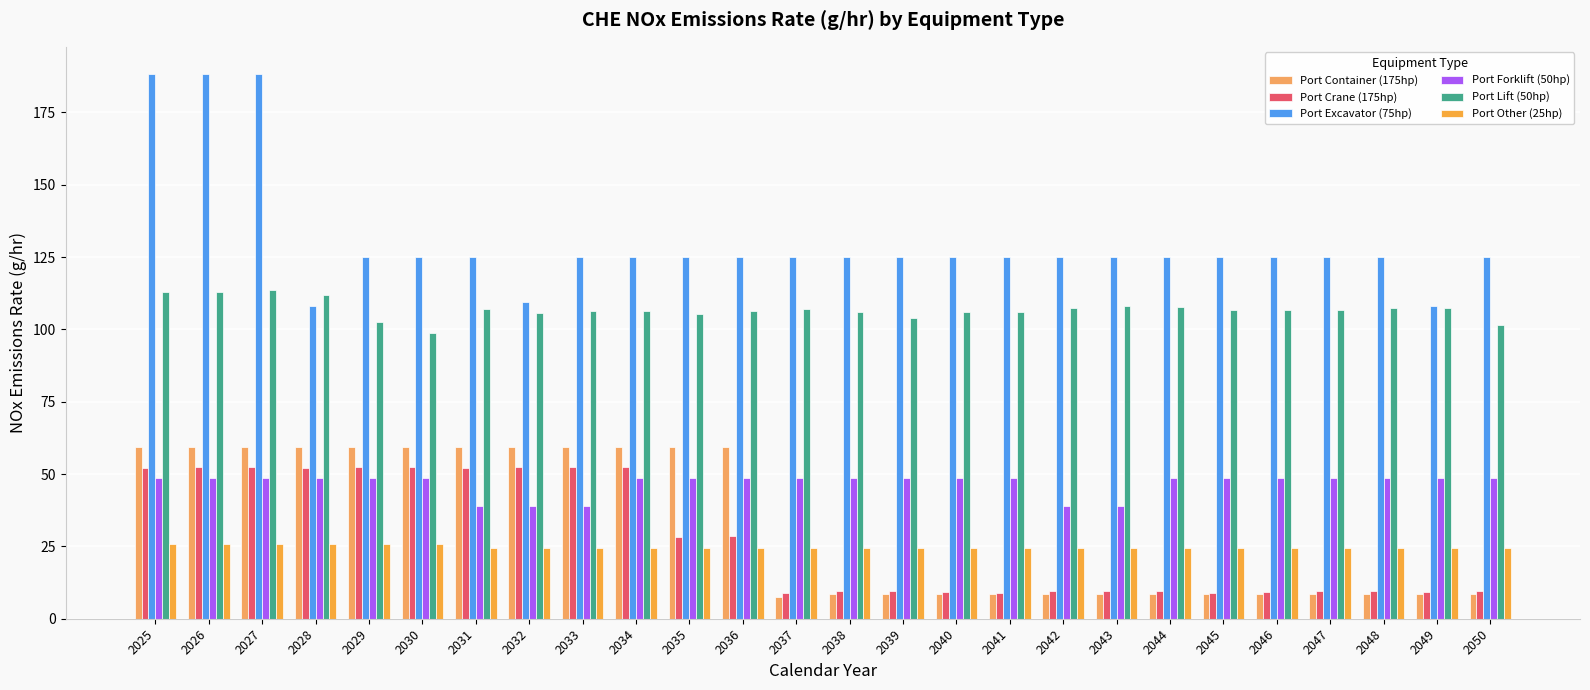

How many bars are there in total?

156